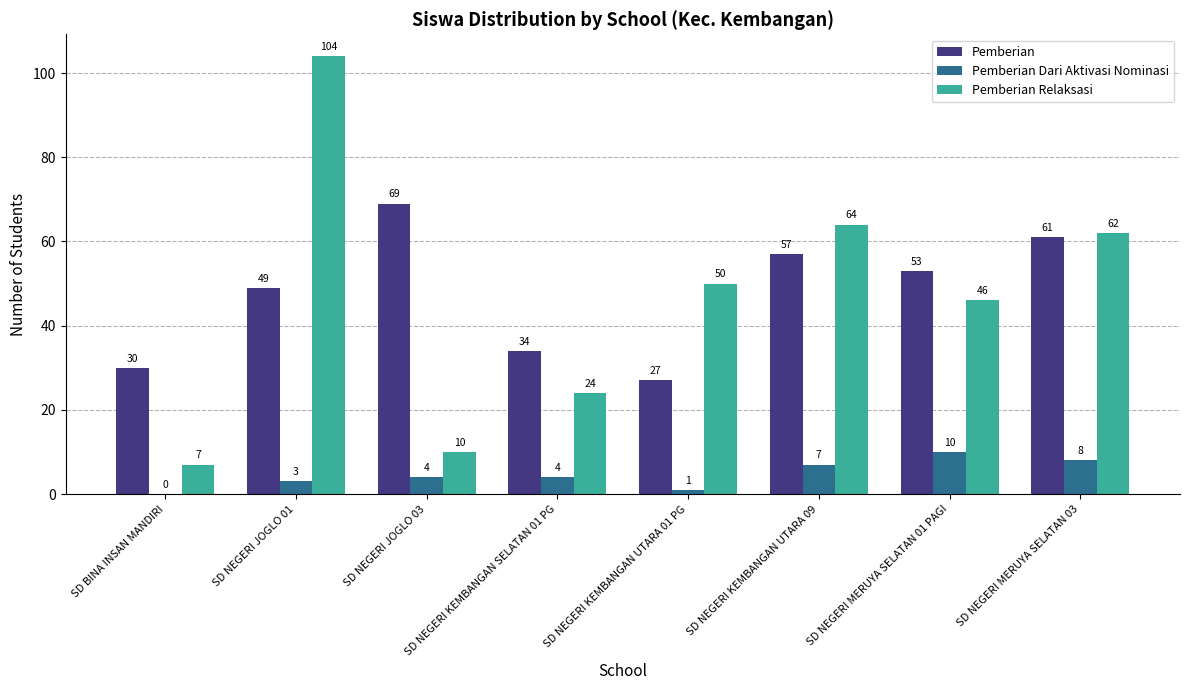

Between SD NEGERI JOGLO 01 and SD NEGERI MERUYA SELATAN 01 PAGI, which series saw the biggest shift?

Pemberian Relaksasi